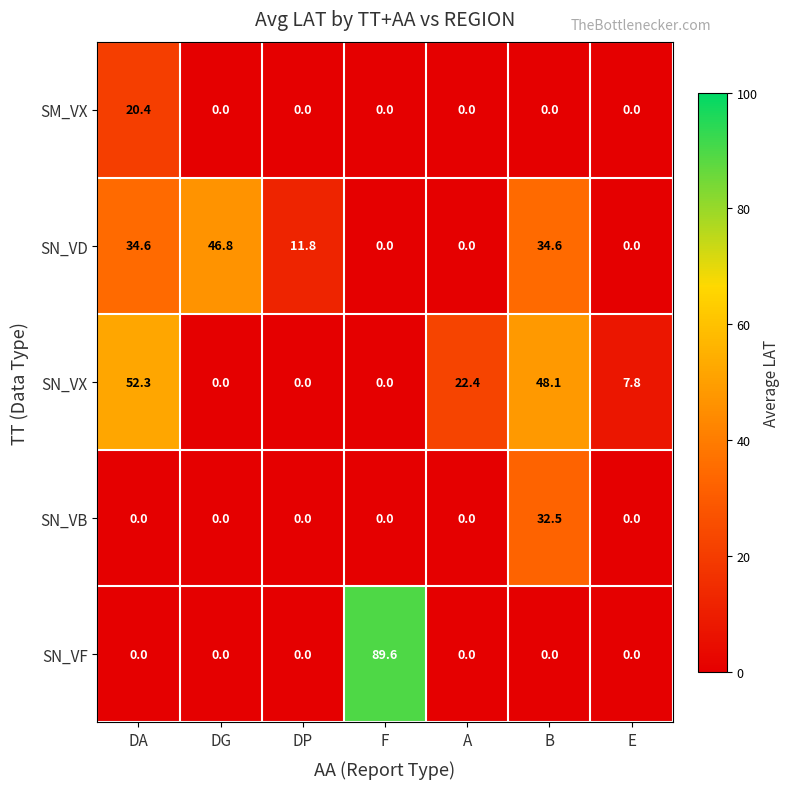

How many distinct data groups are displayed?

5